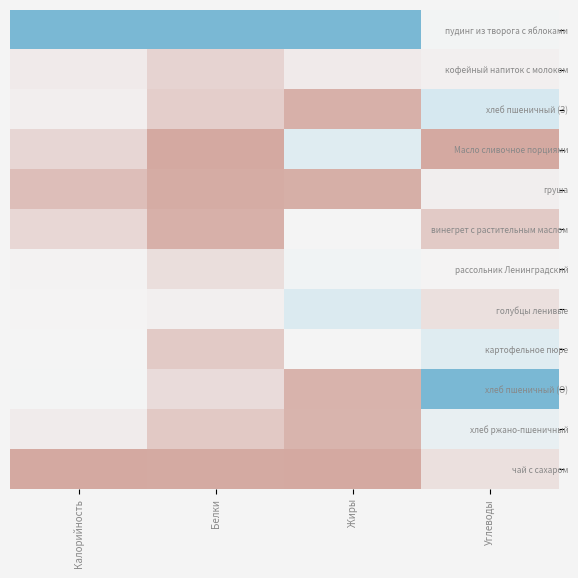

Reading left to right, extract all data points from this chart.

пудинг из творога с яблоками: Калорийность=1.0	Белки=1.0	Жиры=1.0	Углеводы=0.5
кофейный напиток с молоком: Калорийность=0.3	Белки=0.2	Жиры=0.3	Углеводы=0.4
хлеб пшеничный (З): Калорийность=0.4	Белки=0.1	Жиры=0.0	Углеводы=0.7
Масло сливочное порциями: Калорийность=0.2	Белки=0.0	Жиры=0.7	Углеводы=0.0
груша: Калорийность=0.1	Белки=0.0	Жиры=0.0	Углеводы=0.3
винегрет с растительным маслом: Калорийность=0.2	Белки=0.0	Жиры=0.5	Углеводы=0.1
рассольник Ленинградский: Калорийность=0.4	Белки=0.2	Жиры=0.5	Углеводы=0.5
голубцы ленивые: Калорийность=0.5	Белки=0.4	Жиры=0.7	Углеводы=0.2
картофельное пюре: Калорийность=0.5	Белки=0.1	Жиры=0.5	Углеводы=0.7
хлеб пшеничный (О): Калорийность=0.5	Белки=0.2	Жиры=0.0	Углеводы=1.0
хлеб ржано-пшеничный: Калорийность=0.3	Белки=0.1	Жиры=0.0	Углеводы=0.6
чай с сахаром: Калорийность=0.0	Белки=0.0	Жиры=0.0	Углеводы=0.2